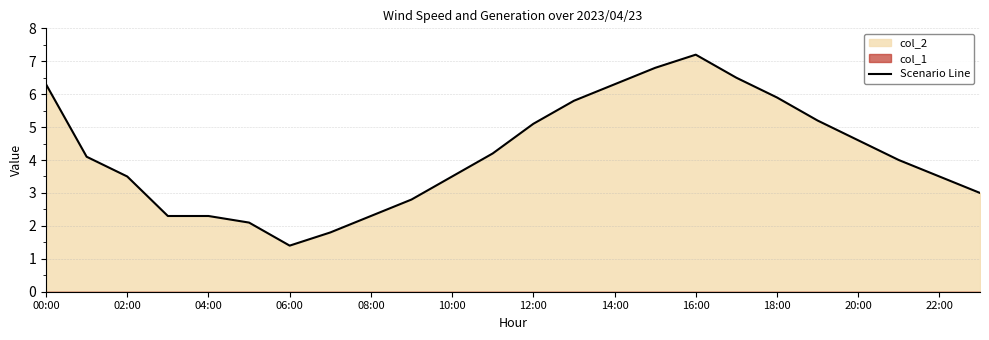

How many data points are less than 4?

11